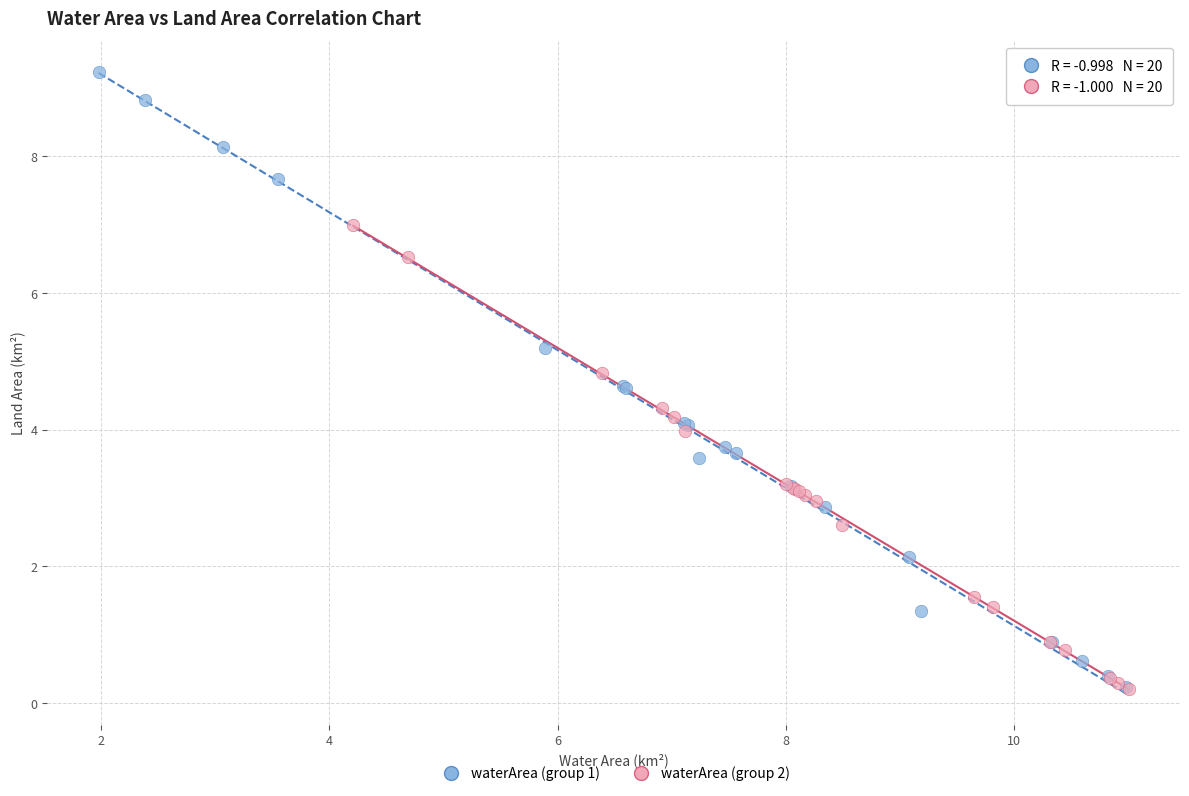

Which series contains the highest Y value?

waterArea (group 1)